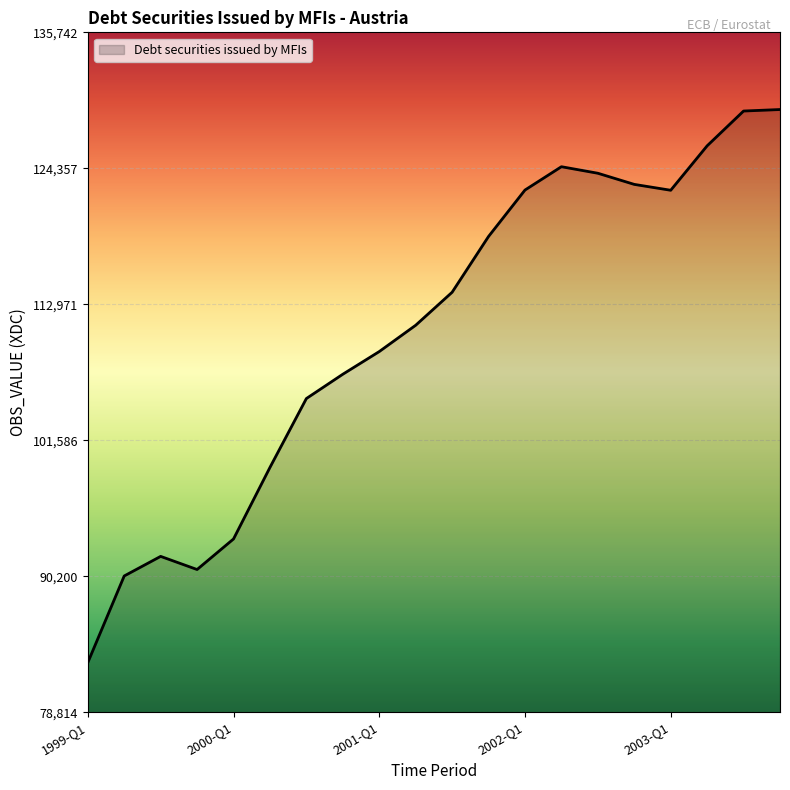

What is the maximum value shown in the chart?

129279